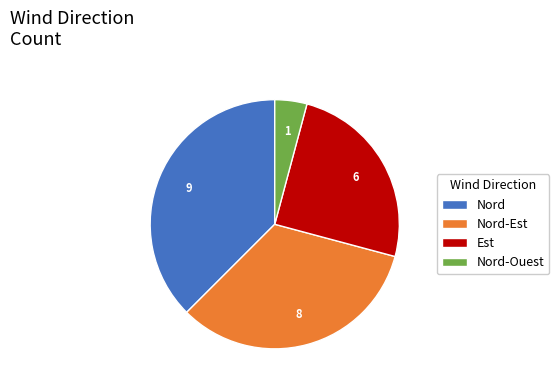

Do Nord-Est and Nord-Ouest together represent more than half of the pie?

No